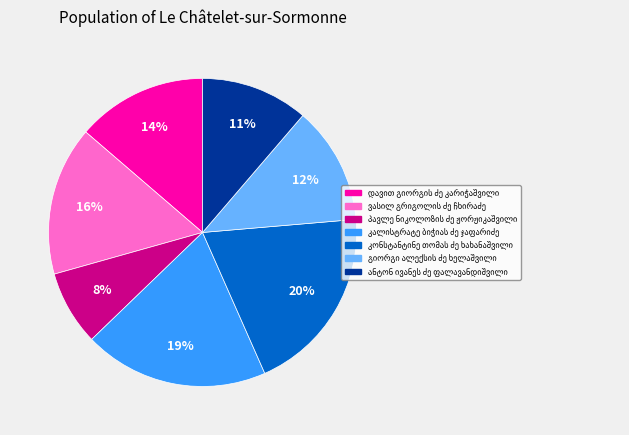

To the nearest percent, what is the difference between the largest and smallest slice percentages?

12%